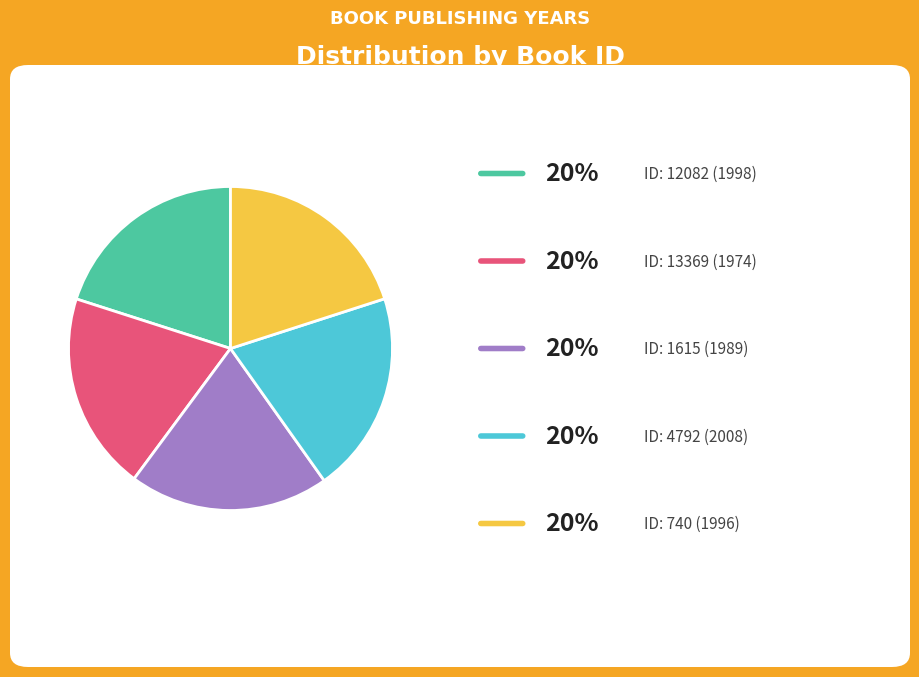

Is there a majority slice in this chart?

No